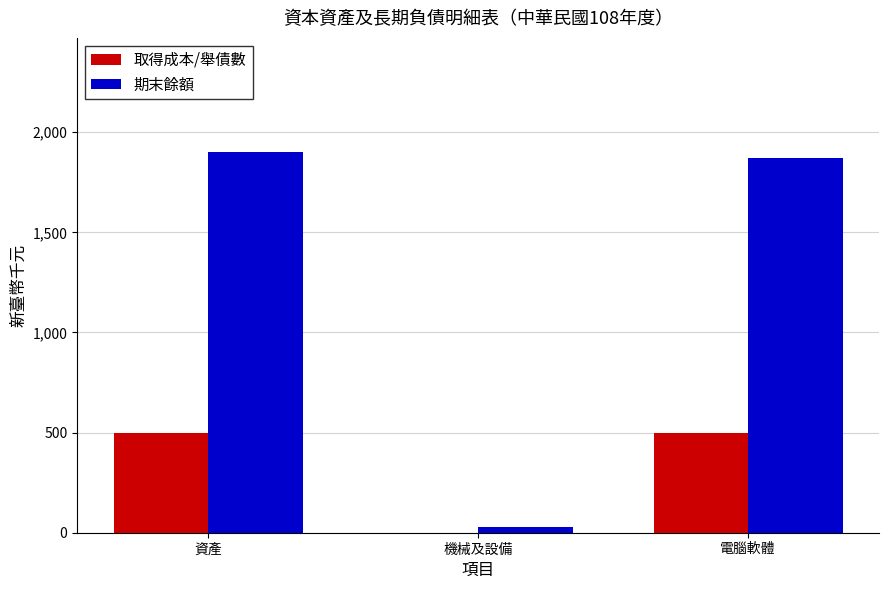

Which series changed the most between 資產 and 機械及設備?

期末餘額